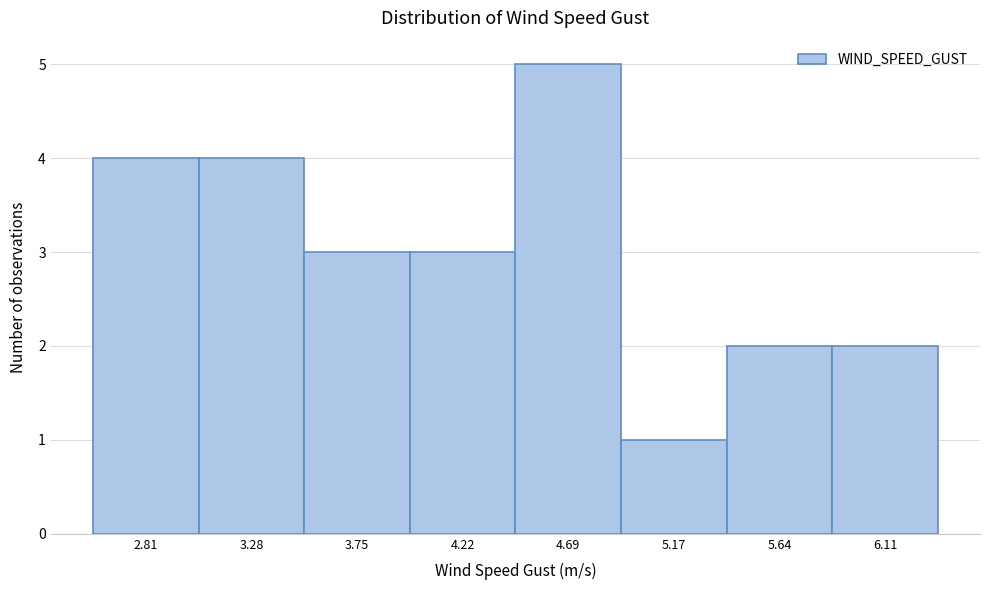

Reading left to right, what are all the values shown in this chart?

2.81=4	3.28=4	3.75=3	4.22=3	4.69=5	5.17=1	5.64=2	6.11=2